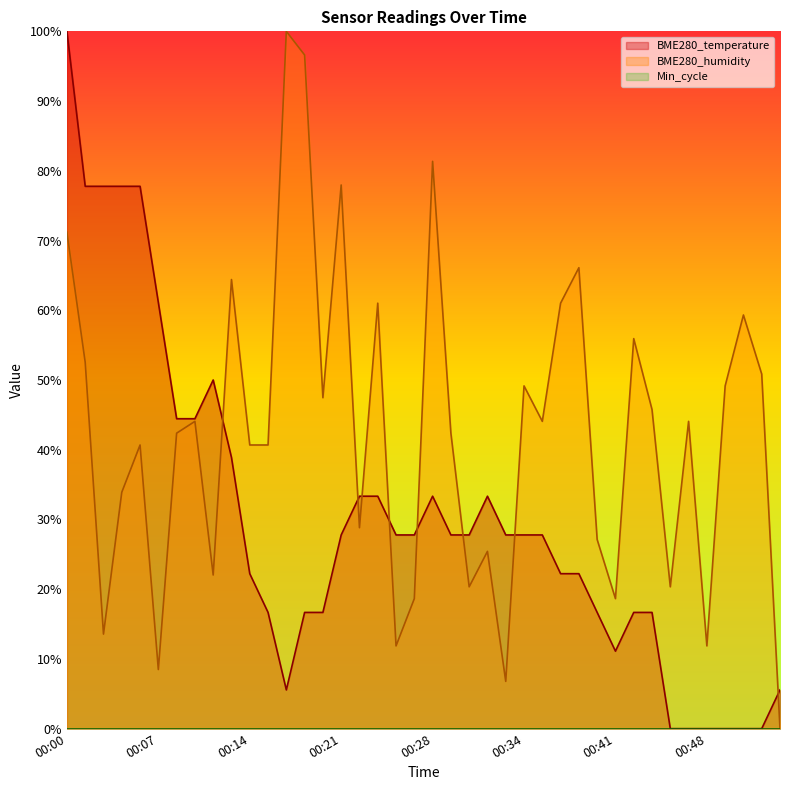

Between 00:44 and 00:02, which is larger?

00:02